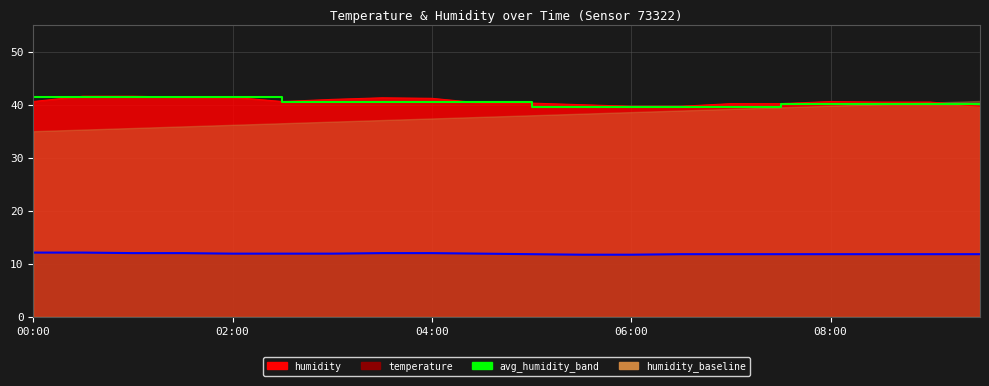

Count the number of values greater than 40.

15